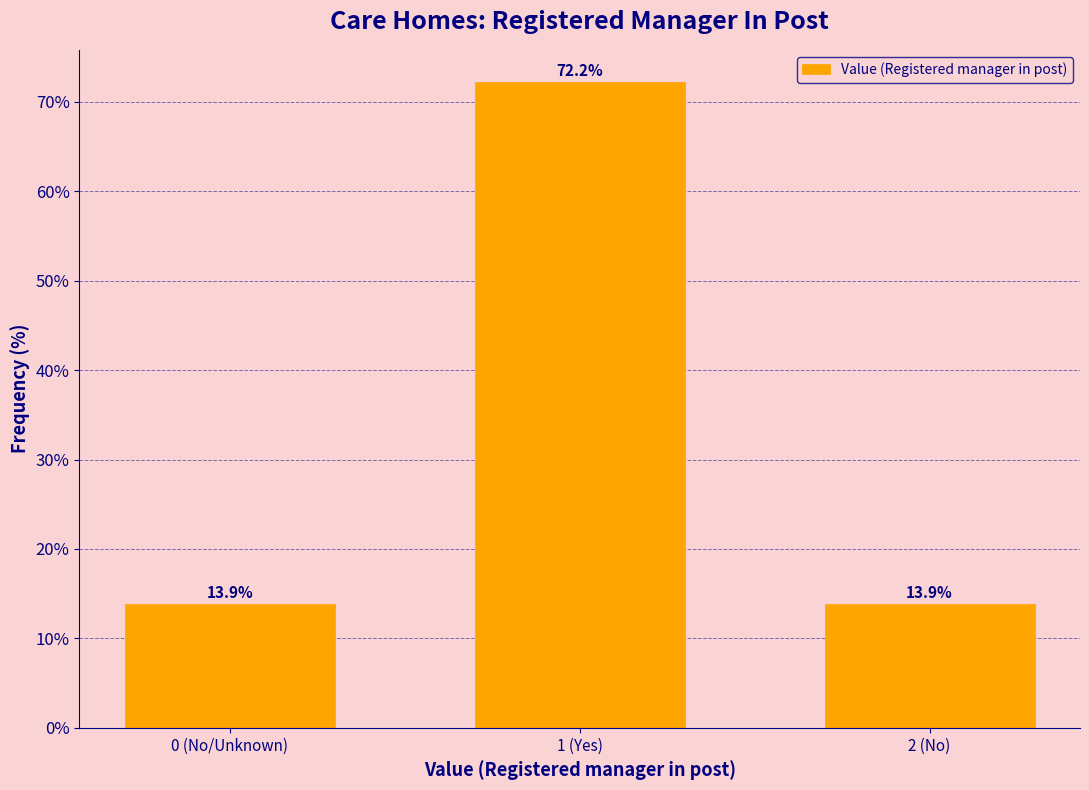

Reading left to right, list all the values displayed in this chart.

13.9	72.2	13.9